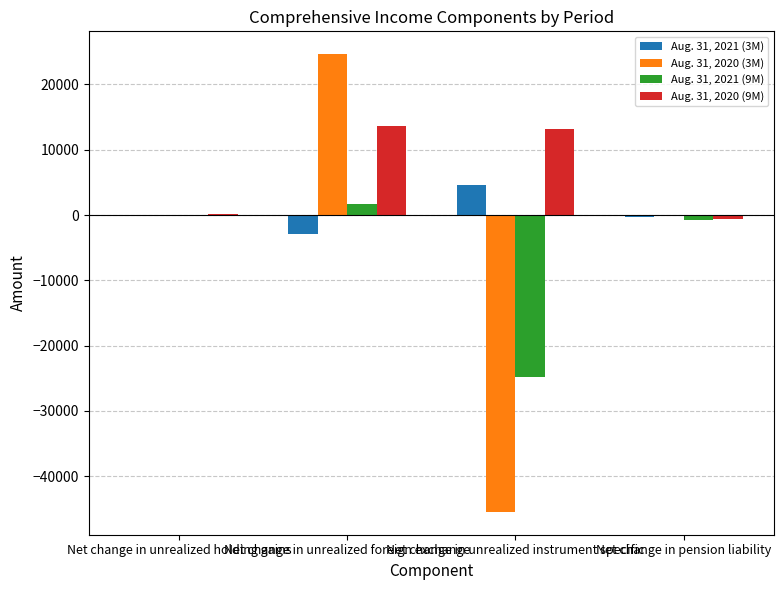

Which series has the largest total across all categories?

Aug. 31, 2020 (9M)